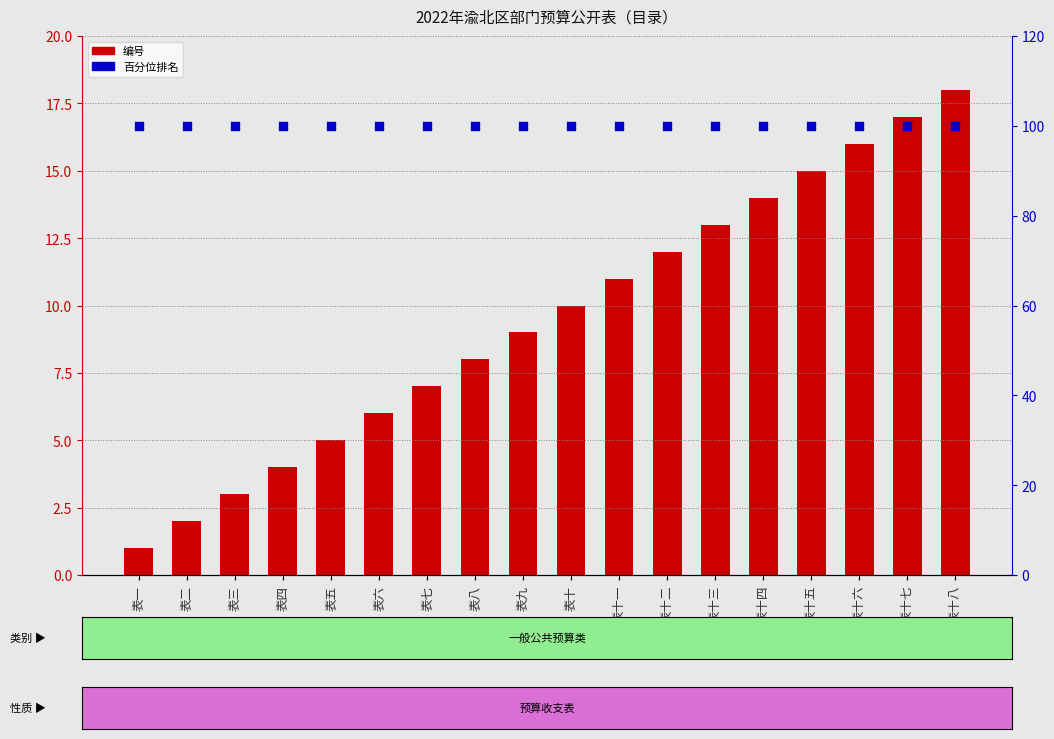

Is the value of 编号 at 表十七 greater than the value of 序号百分位 at 表三?

No